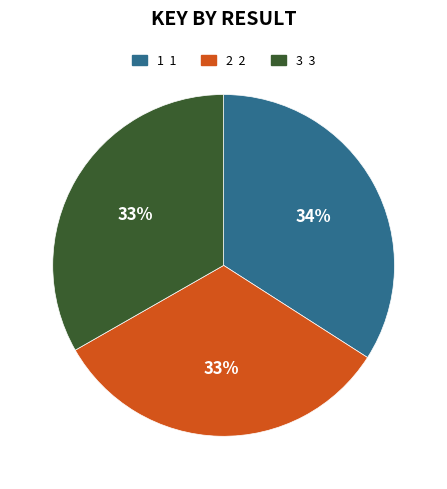

Is there a majority slice in this chart?

No